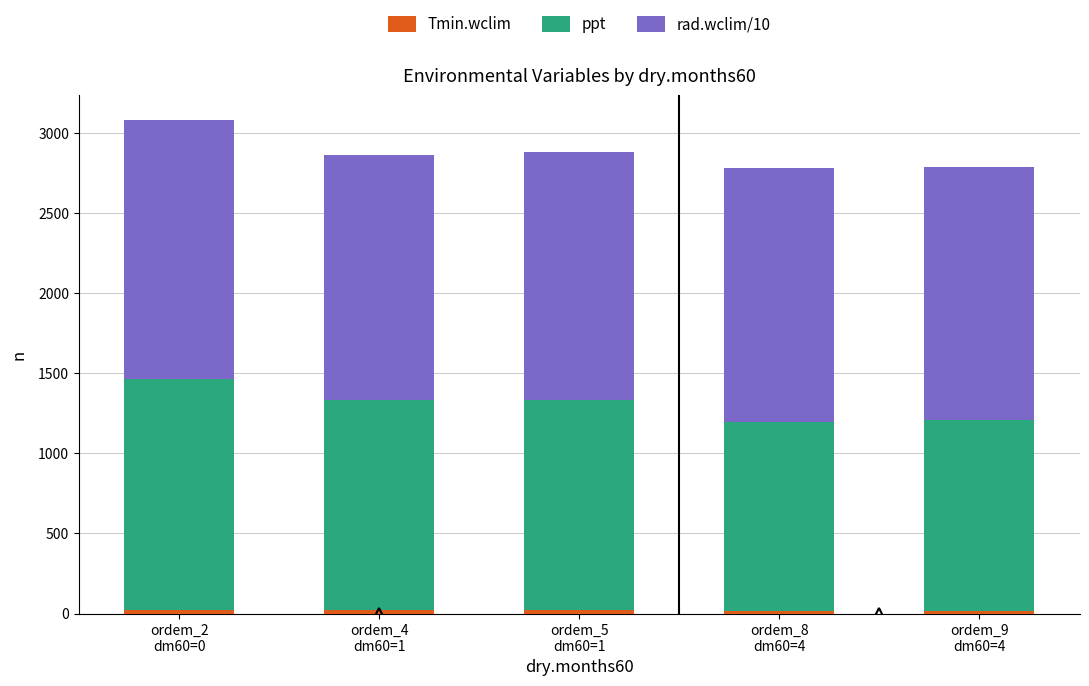

Count the number of data series in this chart.

3